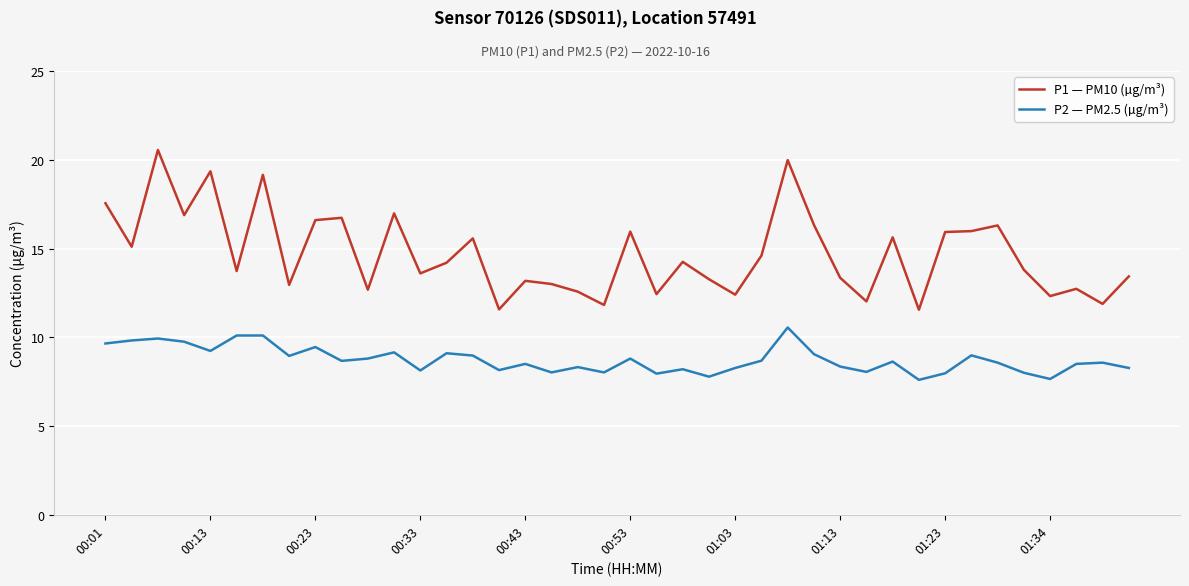

What is the sum of all P2 — PM2.5 (µg/m³) values?

349.2